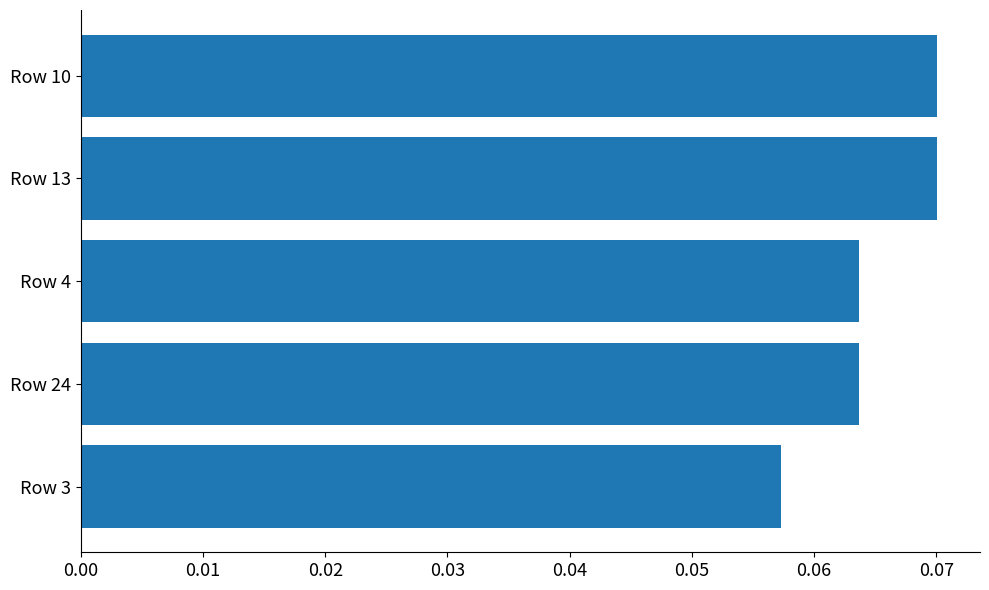

What is the sum of all values?

0.3